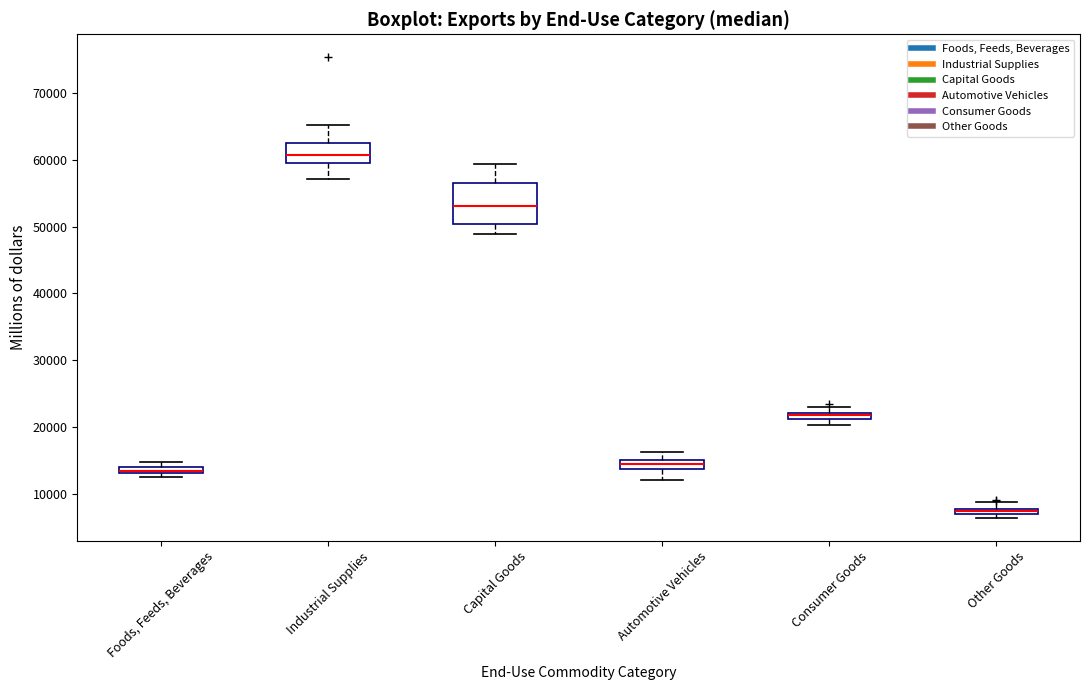

Which box's median line is the lowest?

Other Goods